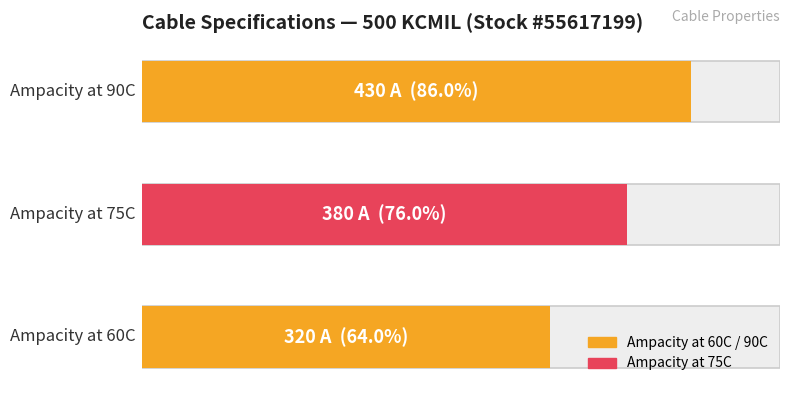

Which category has the highest value across all series?

Ampacity at 90C